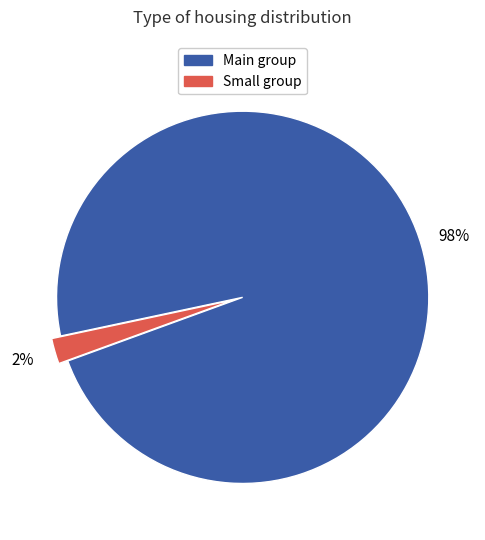

Is there a majority slice in this chart?

Yes